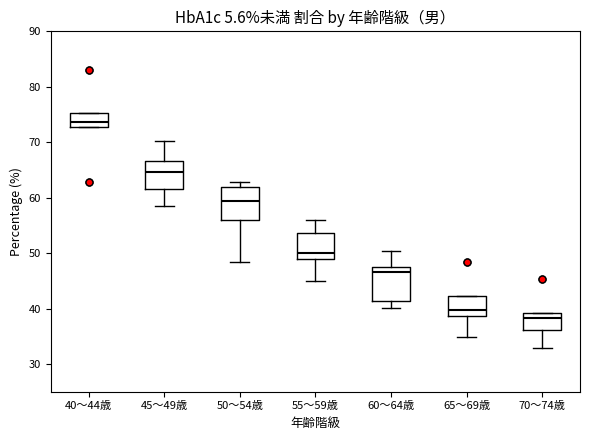

Reading left to right, read every box against the y-axis: the position of its median line, the range the box covers, and the ends of its whiskers. The values are not printed on the chart, so give them approximately, as read against the axis.

40～44歳: median 74, box 73 to 75, whiskers 73 to 75
45～49歳: median 65, box 62 to 67, whiskers 58 to 70
50～54歳: median 59, box 56 to 62, whiskers 48 to 63
55～59歳: median 50, box 49 to 54, whiskers 45 to 56
60～64歳: median 47 (just below the box's upper edge), box 41 to 47, whiskers 40 to 50
65～69歳: median 40, box 39 to 42, whiskers 35 to 42
70～74歳: median 38, box 36 to 39, whiskers 33 to 39